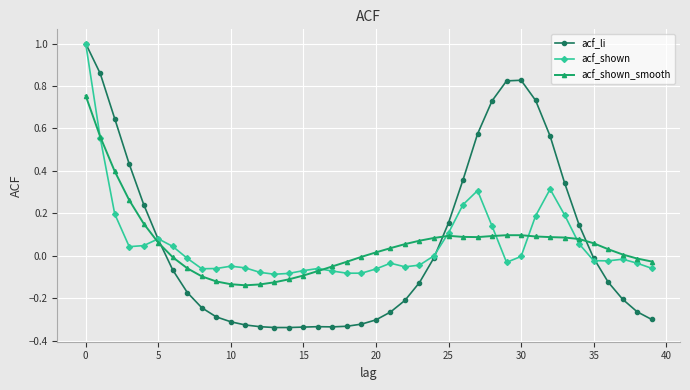

True or false: acf_shown has more than 0 interior local peaks.

True